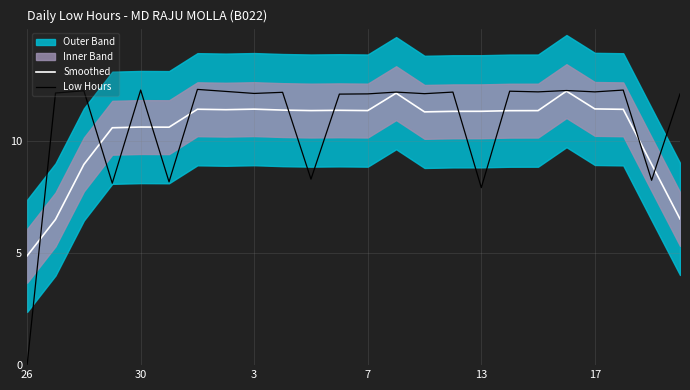

What is the highest value of the Smoothed series?

12.2